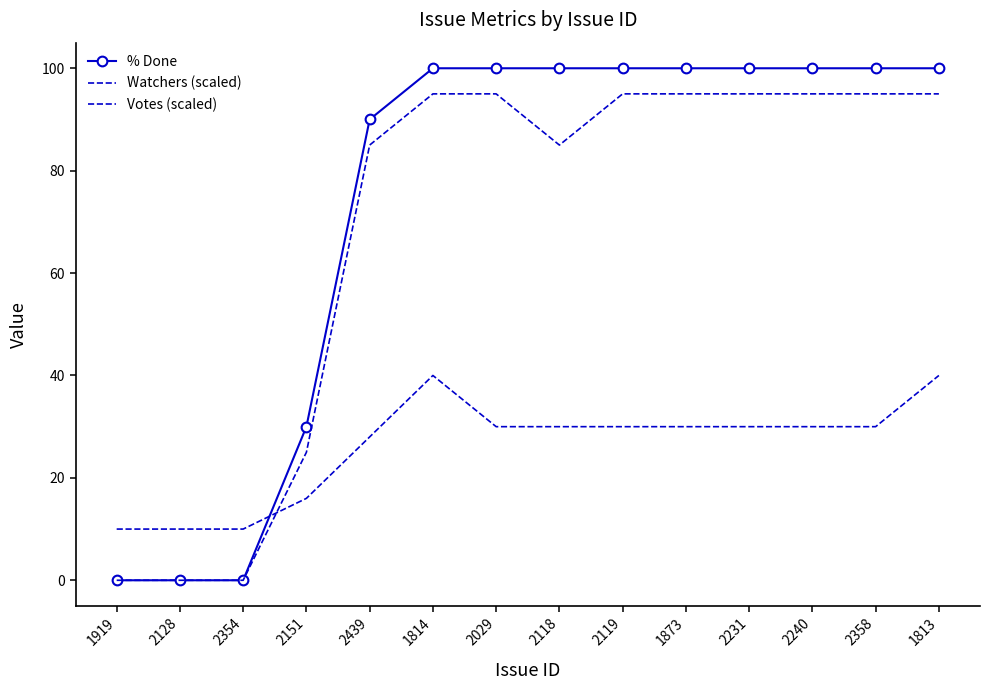

What is the difference between the highest and lowest values at 2358?

70